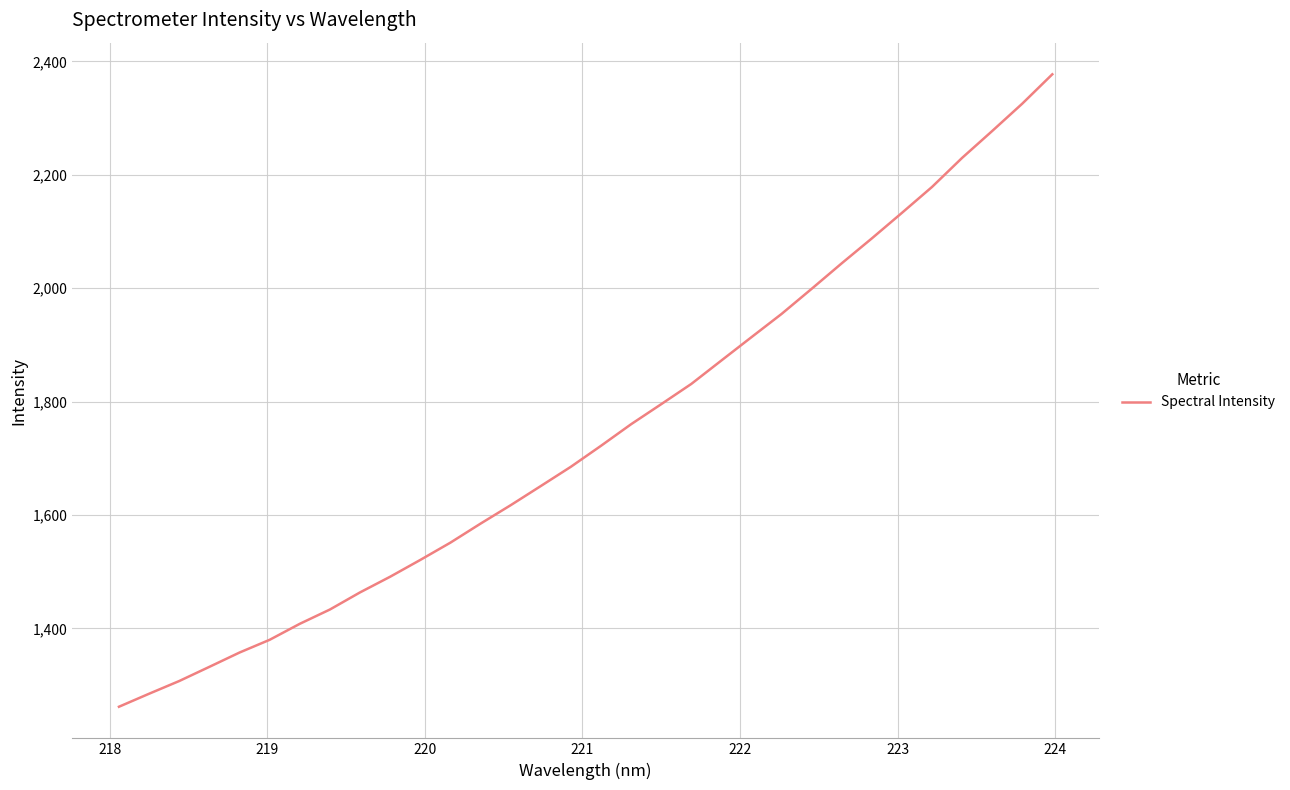

What is the difference between the maximum and minimum values?

1115.3